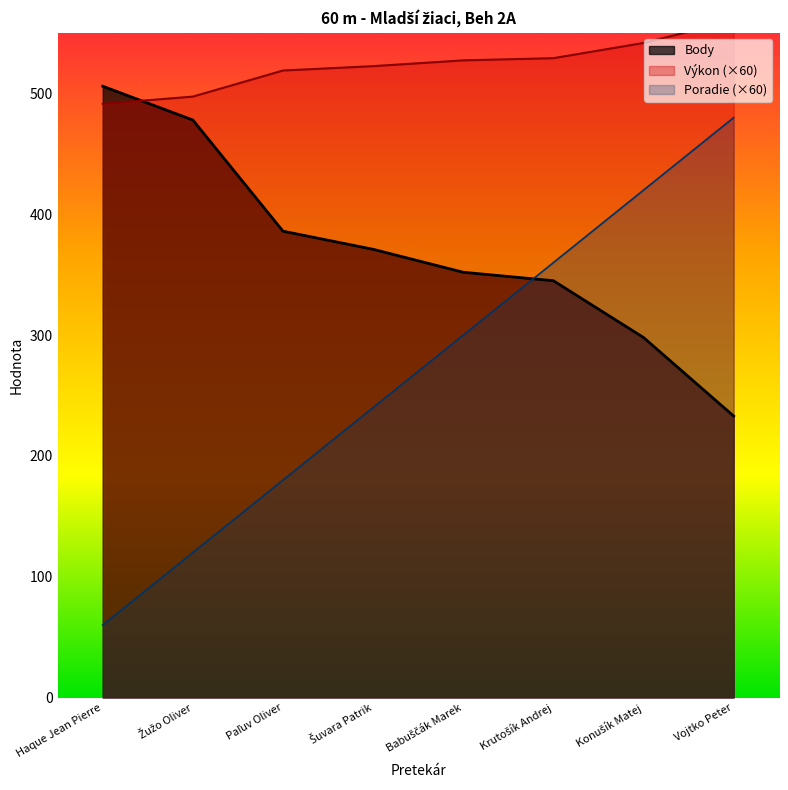

What is the lowest value of the Poradie series?

60.0